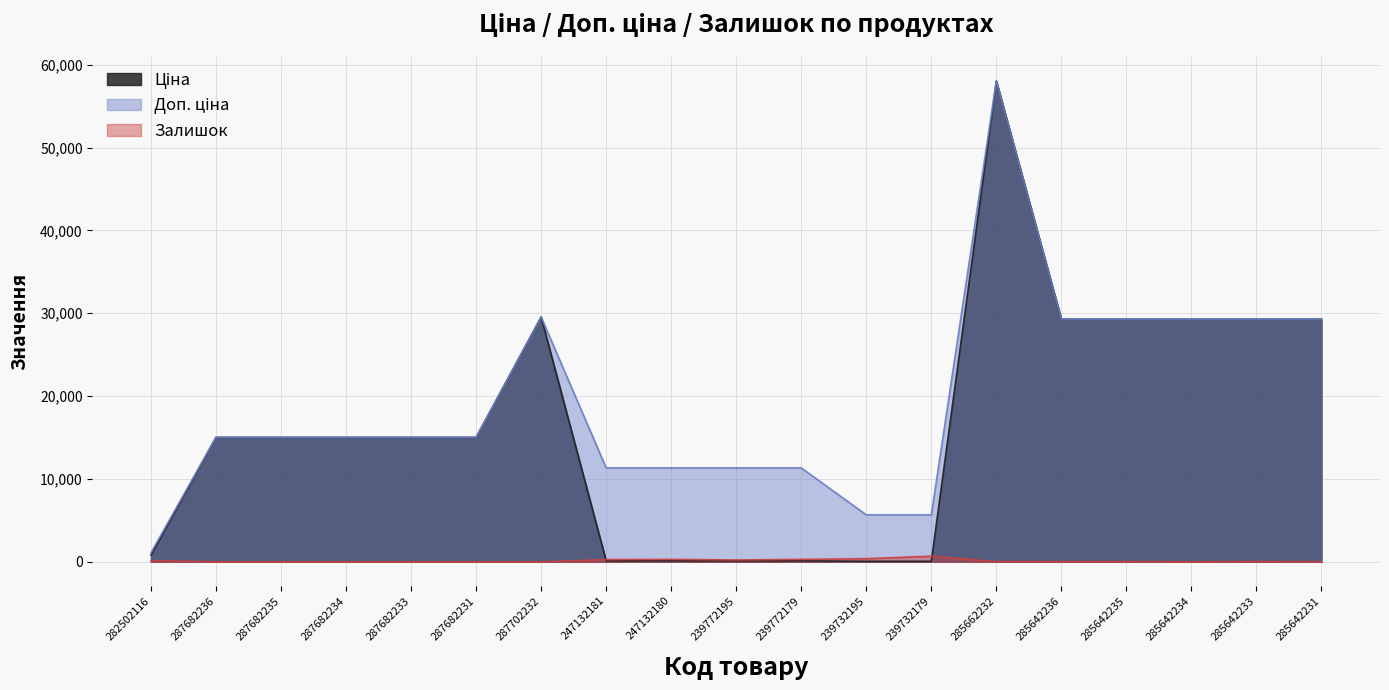

What is the value of the Ціна point at the 15th from the left?

29294.9